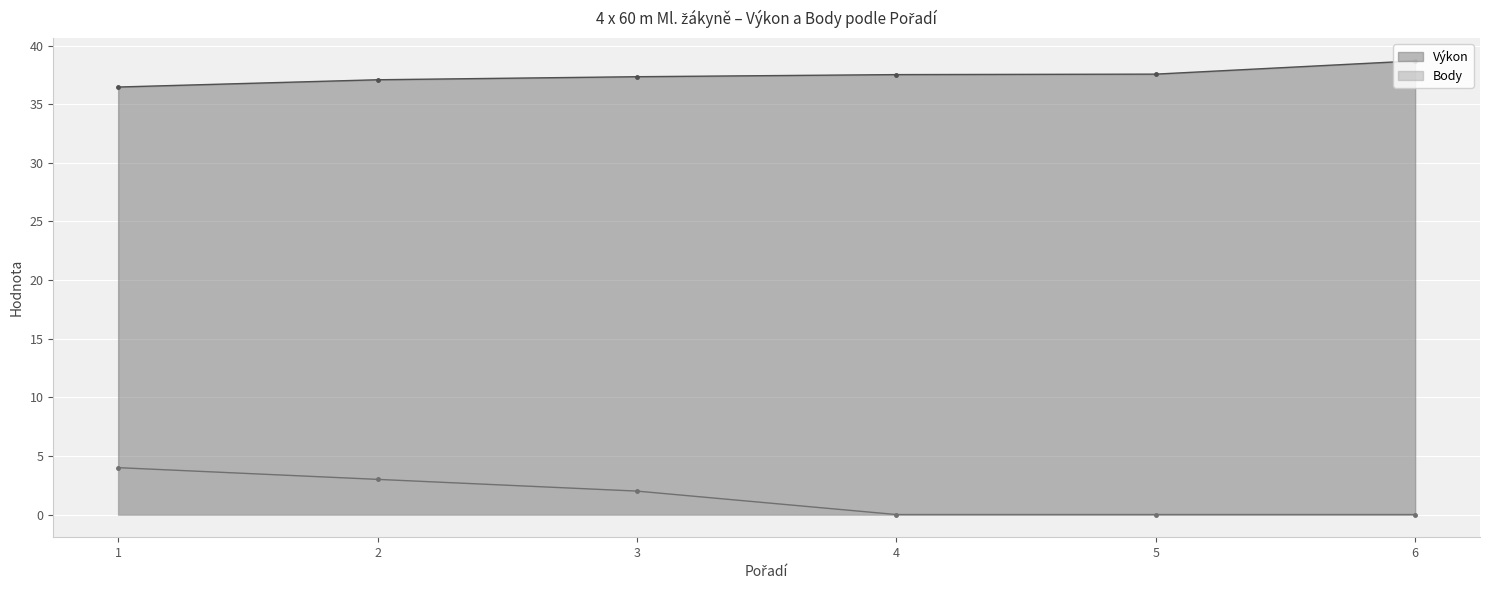

Read the Výkon value at 6.

38.7